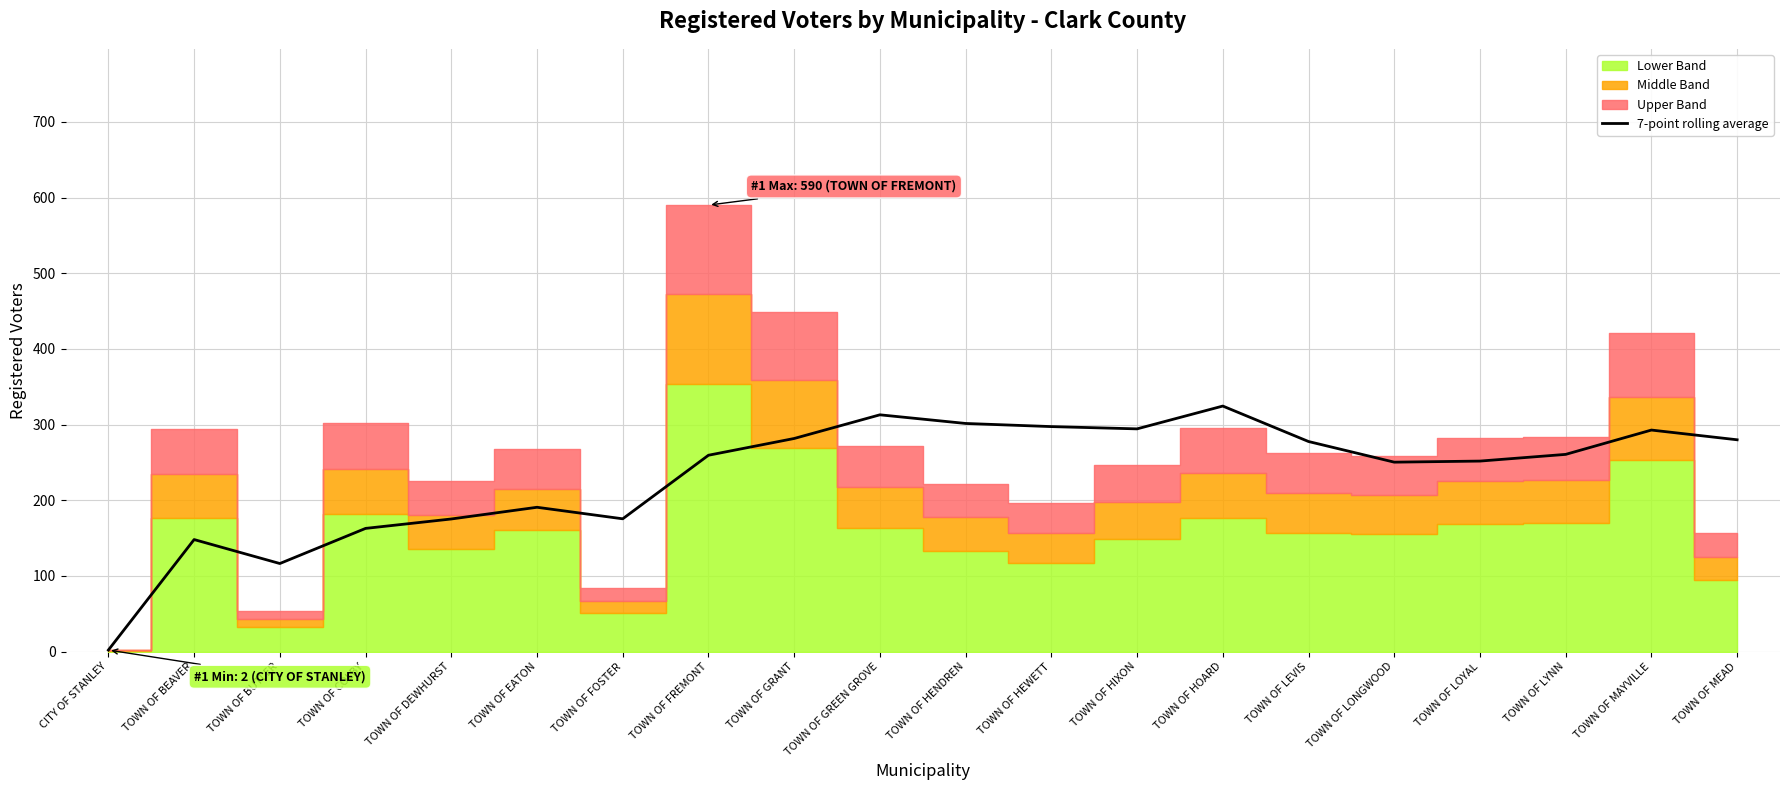

Count the number of categories in the chart.

20